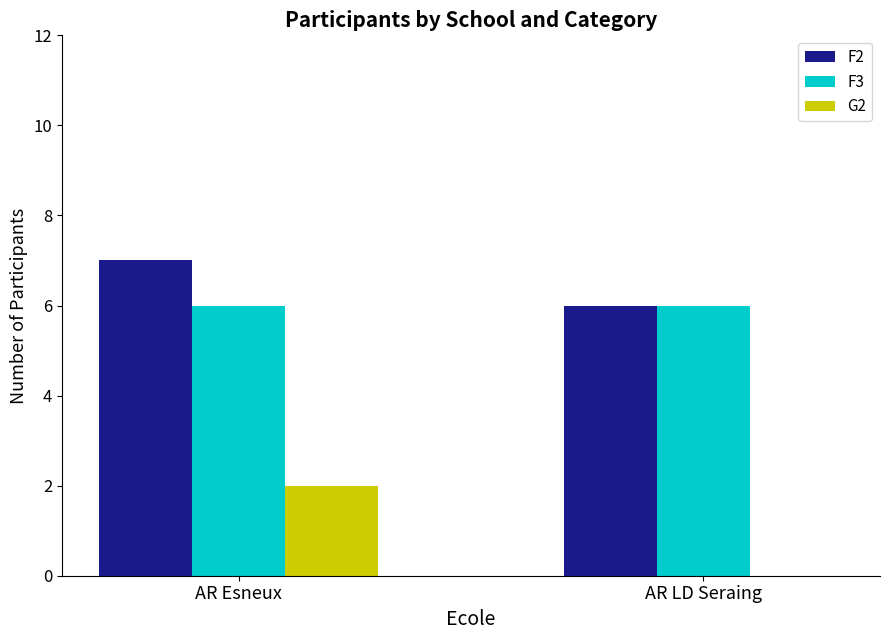

Does the chart contain stacked bars?

No